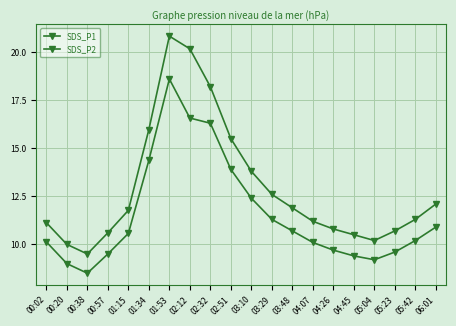

What is the difference between the maximum and minimum values in the SDS_P2 series?

10.1